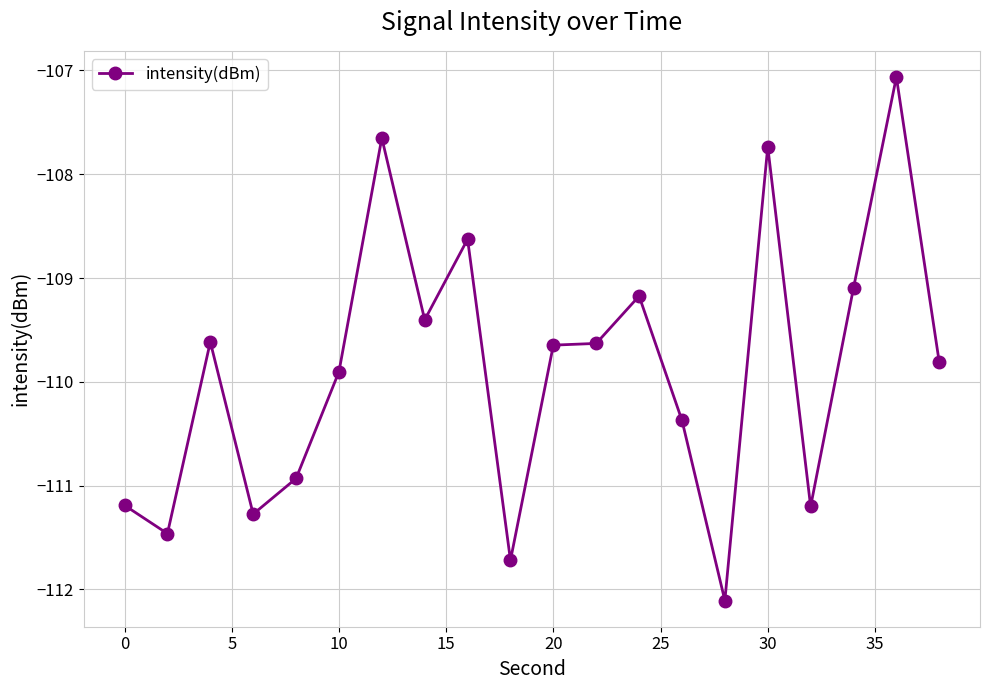

What is the value of the 15th point from the left?

-112.1